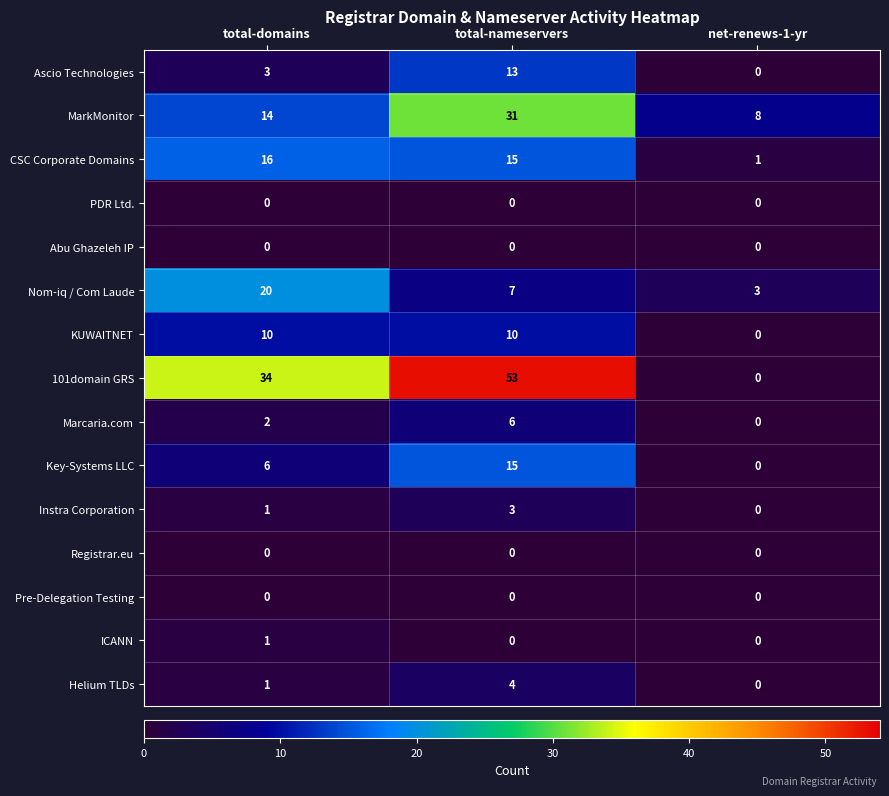

At which label is Instra Corporation closest to 1?

total-domains